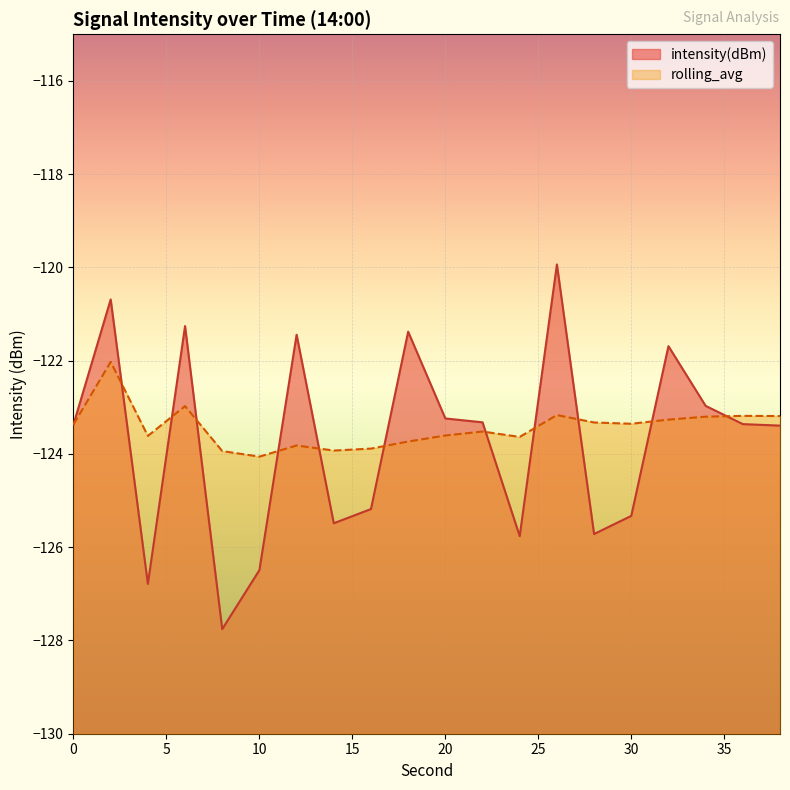

What is the spread (max minus min) of values at 2?

1.3